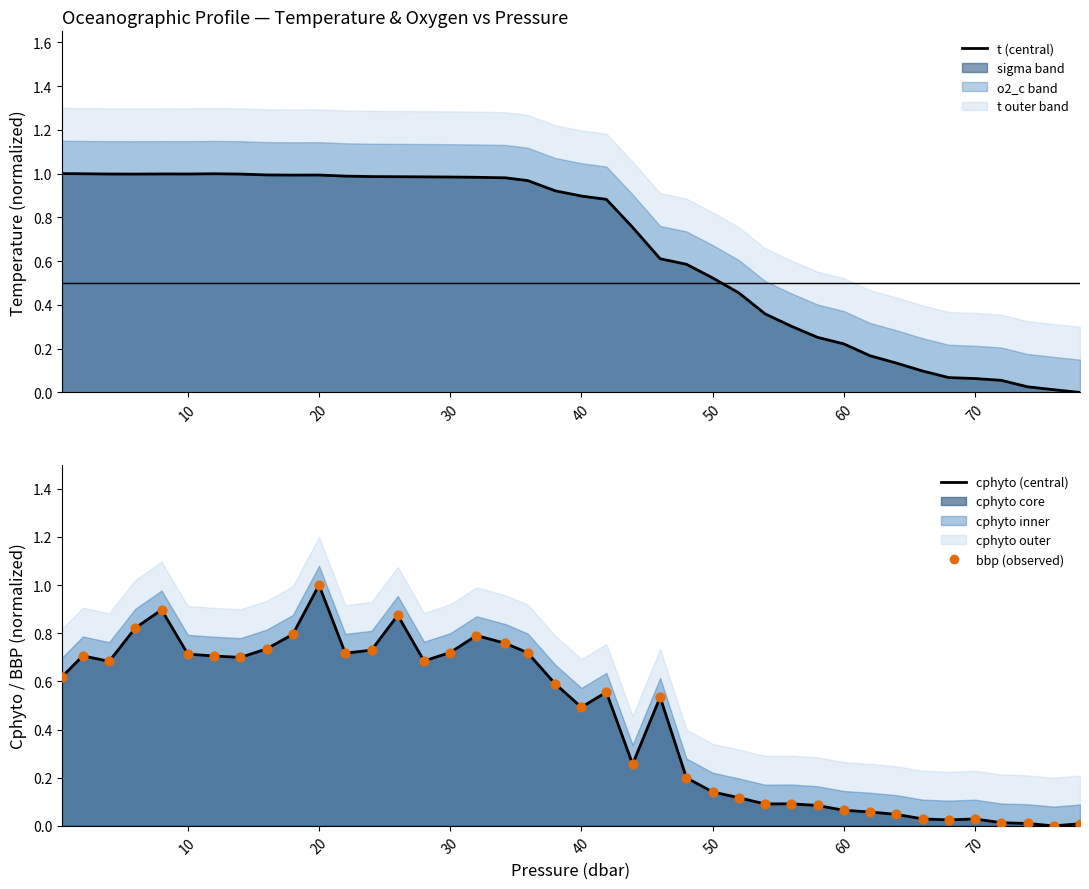

At how many categories does at least one series exceed 0?

40